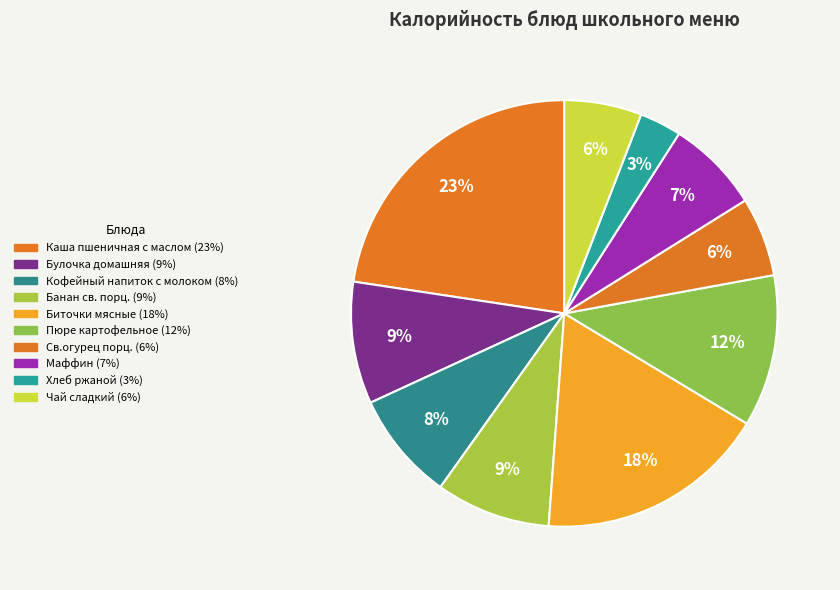

The Чай сладкий slice represents 1% of the pie. True or false?

False